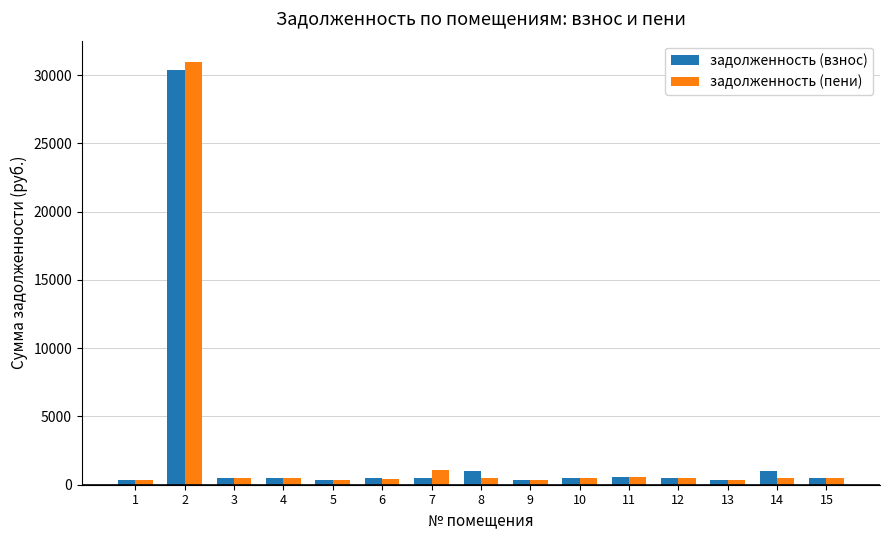

What is the maximum value shown in the chart?

30967.6